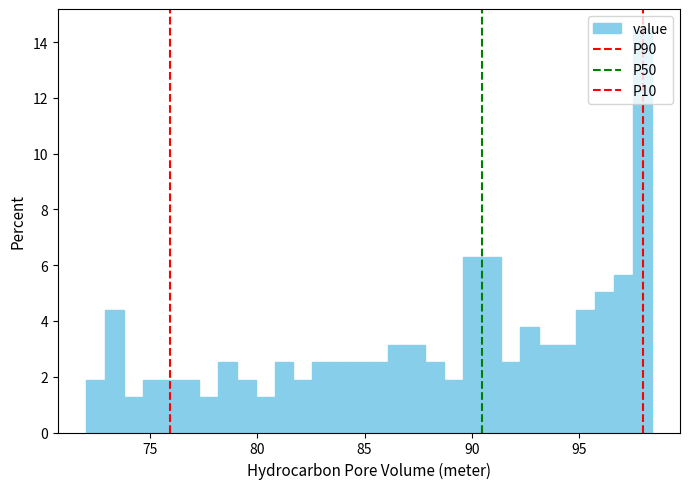

Around what value on the x-axis is the tallest bar? Give the approximate position of its centre, as read against the axis.

98.0